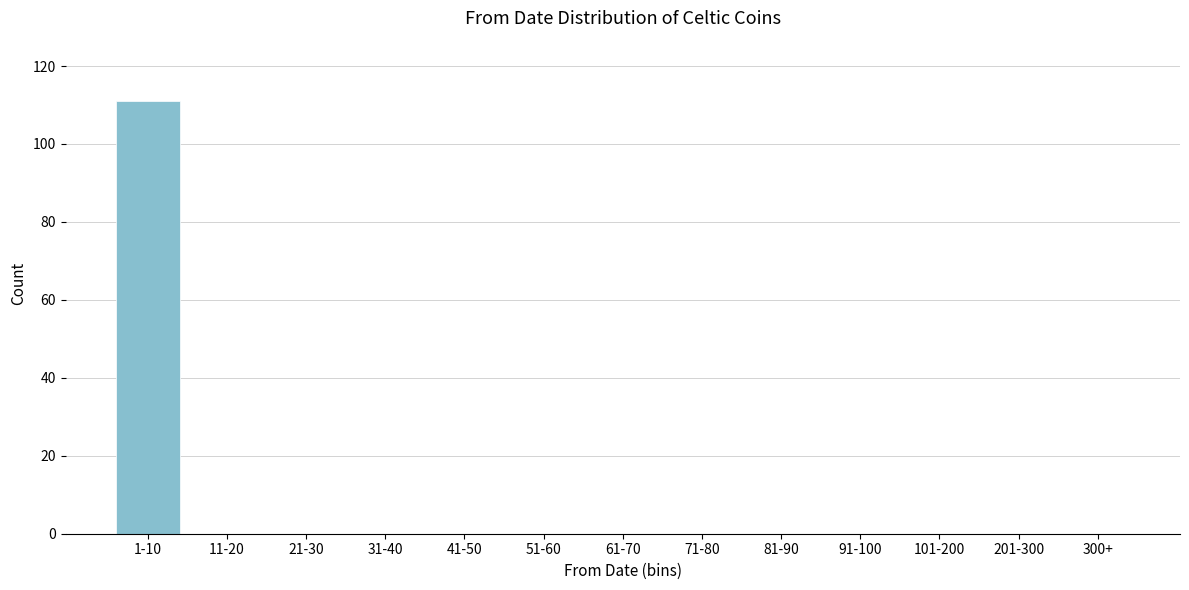

Reading right to left, extract all data points from this chart.

300+=0	201-300=0	101-200=0	91-100=0	81-90=0	71-80=0	61-70=0	51-60=0	41-50=0	31-40=0	21-30=0	11-20=0	1-10=111